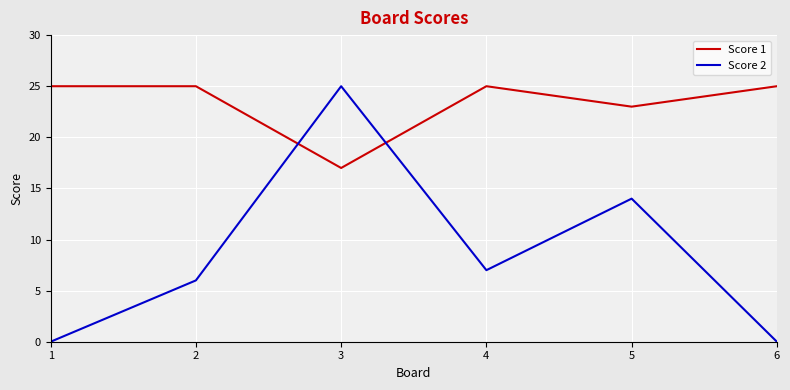

Reading left to right, list all the values displayed in this chart.

Score 1: 25	25	17	25	23	25
Score 2: 0	6	25	7	14	0